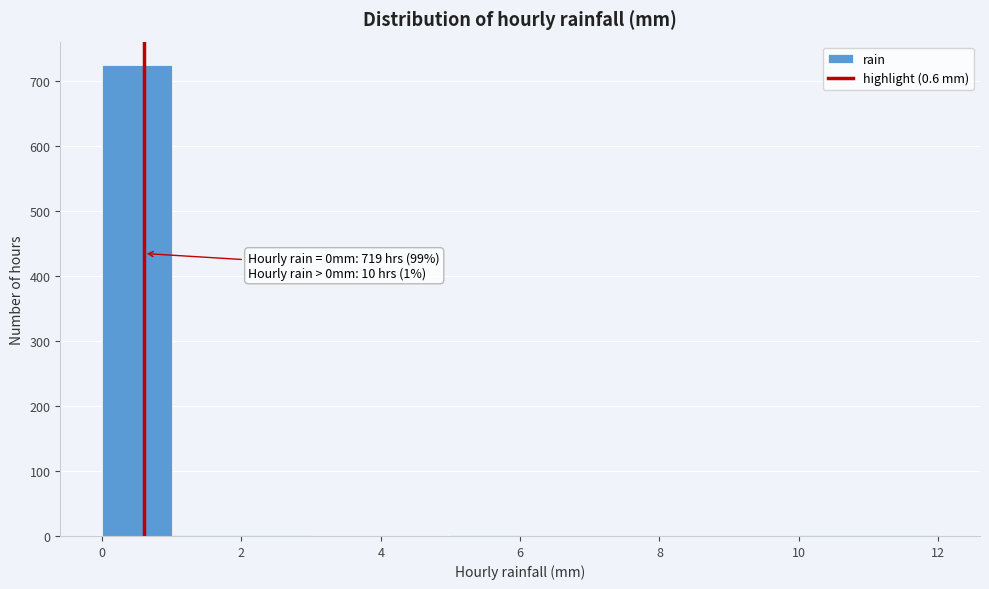

Which range on the x-axis has the tallest bar?

0 to 1